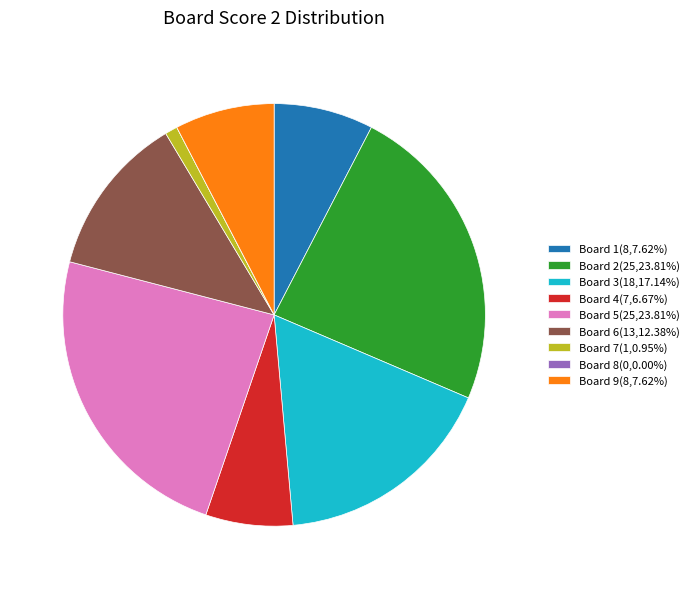

Does Board 2(25,23.81%) account for over 50% of the chart?

No